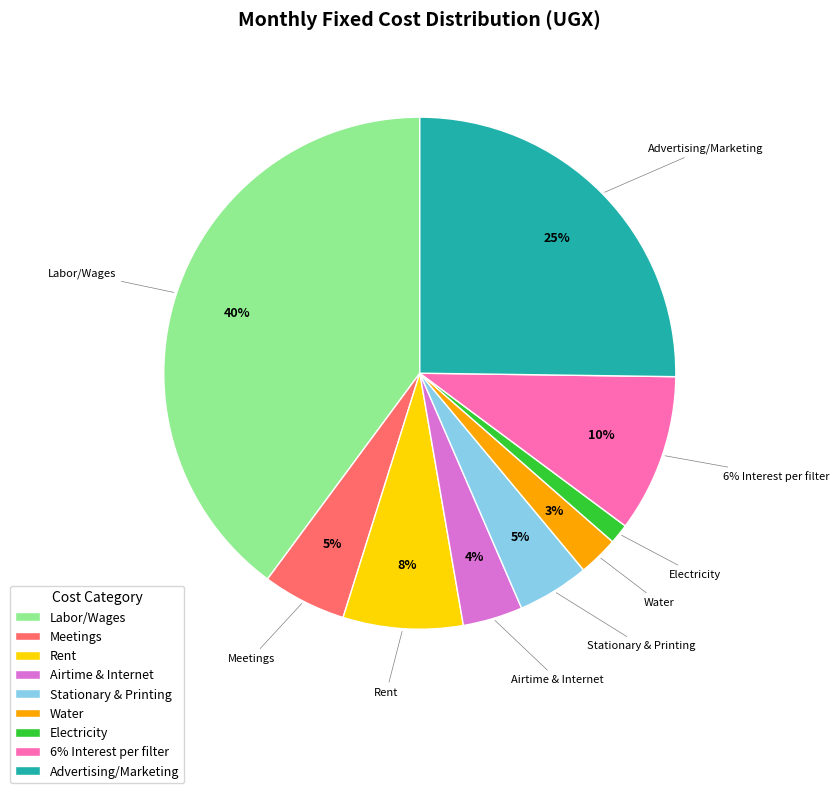

Is Water the majority of the pie?

No